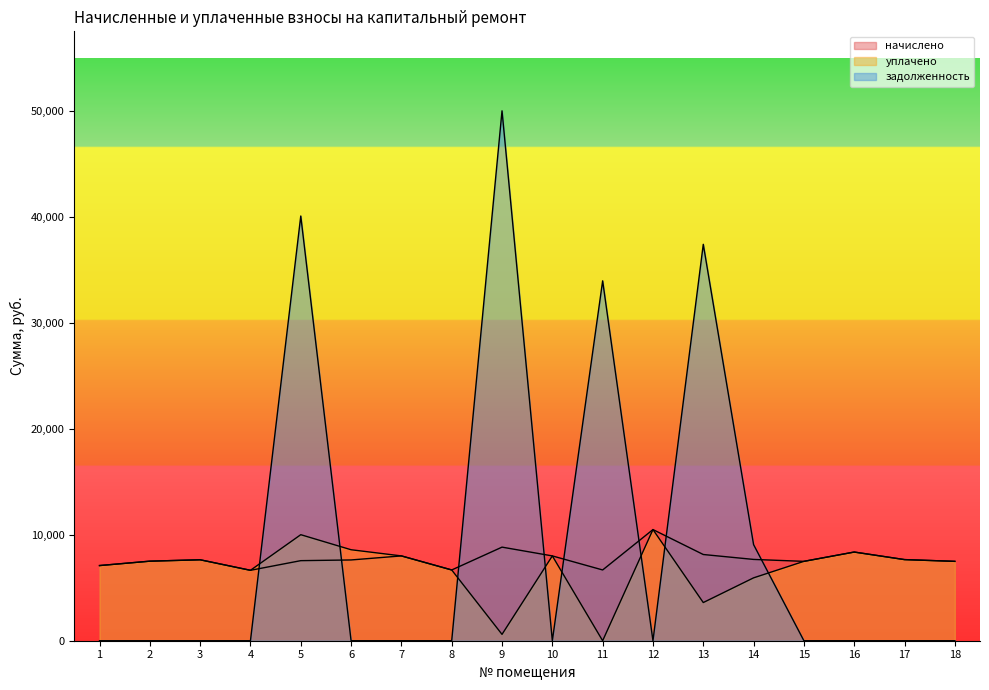

Is it true that начислено equals 14730.8 at 16?

False